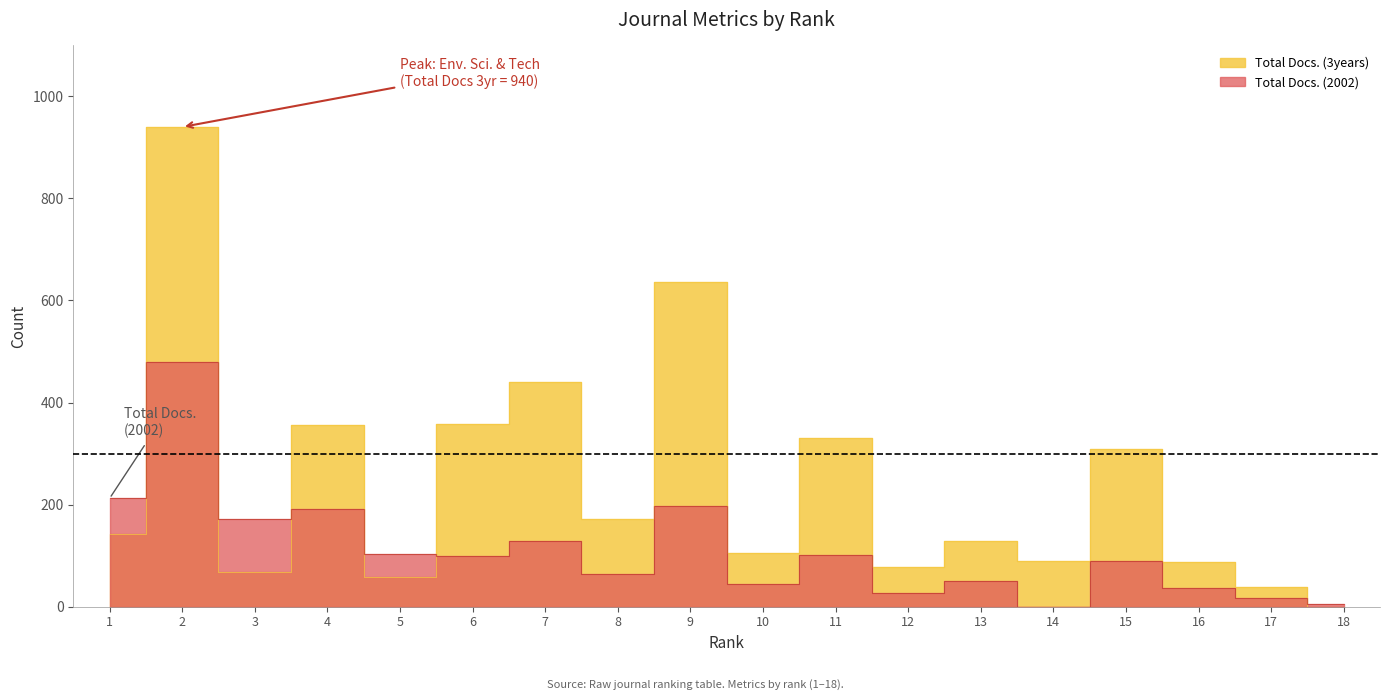

What are all the series names shown in the legend?

Total Docs. (2002), Total Docs. (3years)